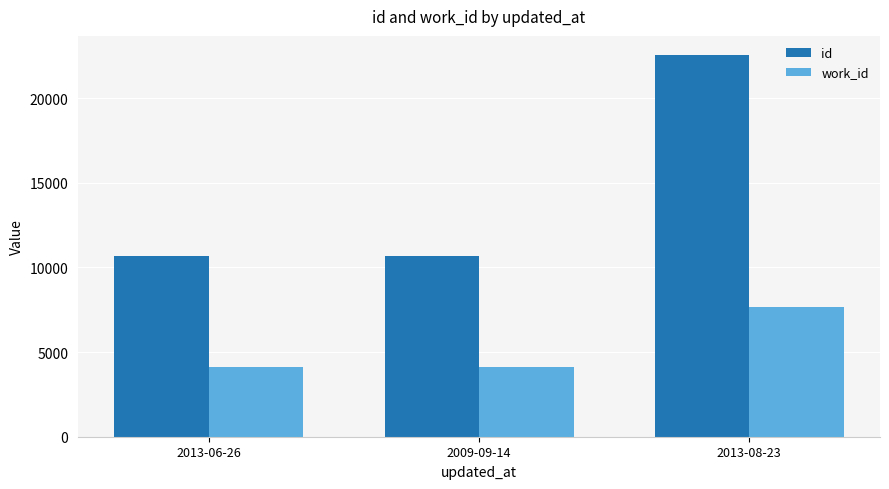

Read the id value at 2013-08-23, to the nearest 100.

22500